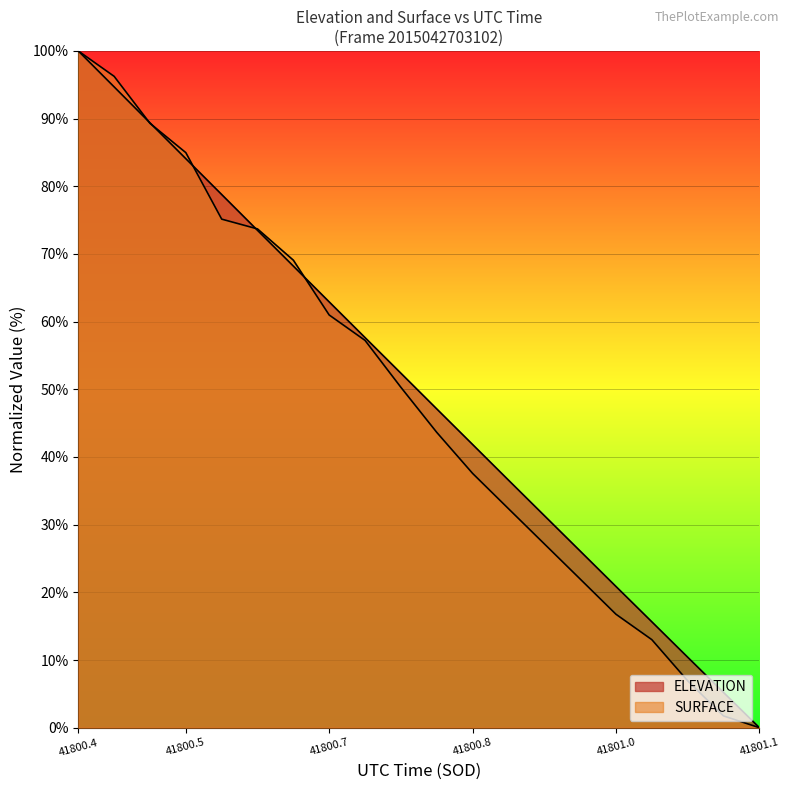

Which has a higher value, 41801.0202 or 41800.4467?

41800.4467